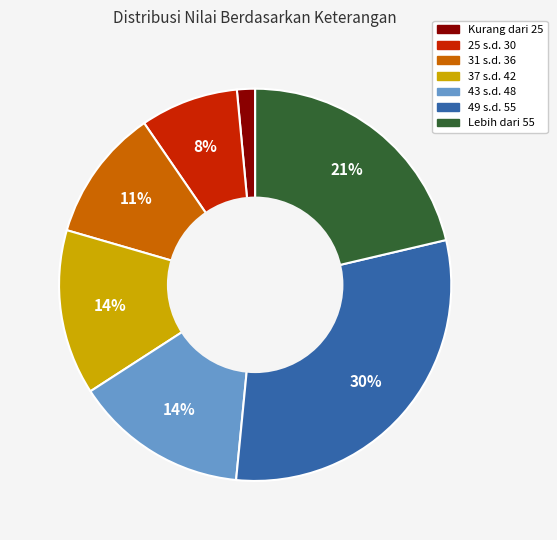

True or false: 49 s.d. 55 accounts for 30% of the total.

True